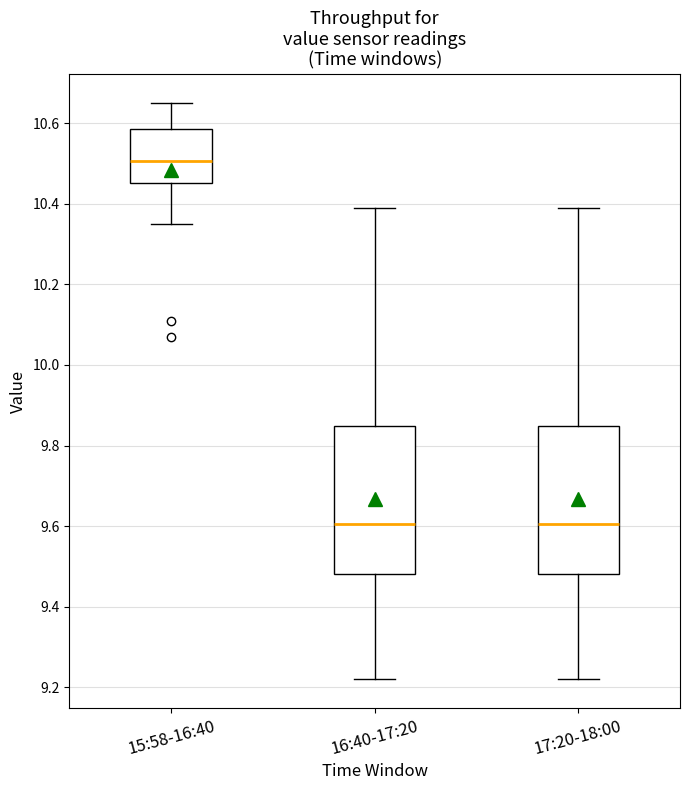

Reading left to right, read every box against the y-axis: the position of its median line, the range the box covers, and the ends of its whiskers. The values are not printed on the chart, so give them approximately, as read against the axis.

15:58-16:40: median 10.50, box 10.46 to 10.58, whiskers 10.36 to 10.66
16:40-17:20: median 9.60, box 9.48 to 9.84, whiskers 9.22 to 10.40
17:20-18:00: median 9.60, box 9.48 to 9.84, whiskers 9.22 to 10.40